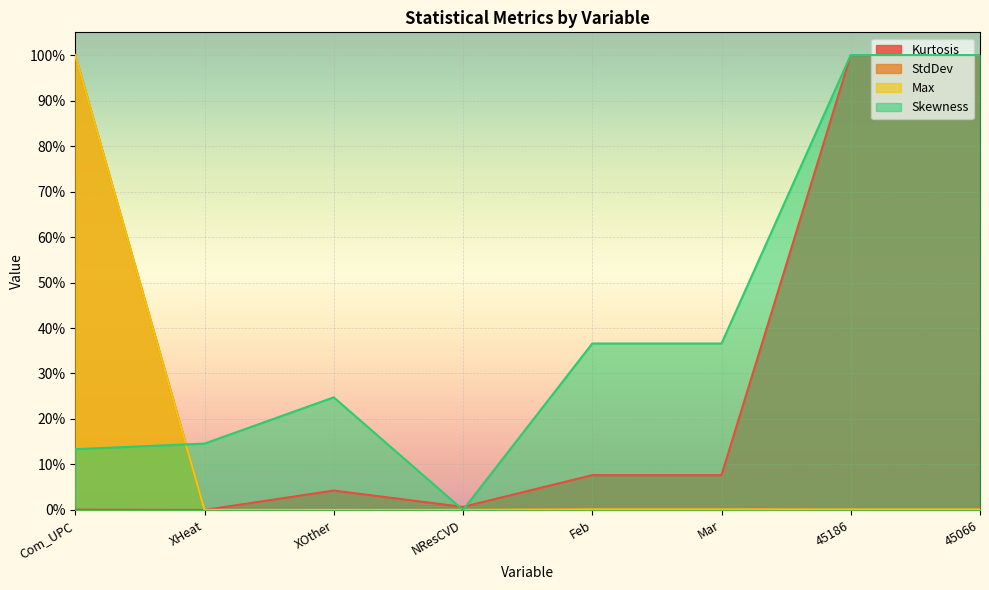

At which label does Kurtosis reach its peak?

45186